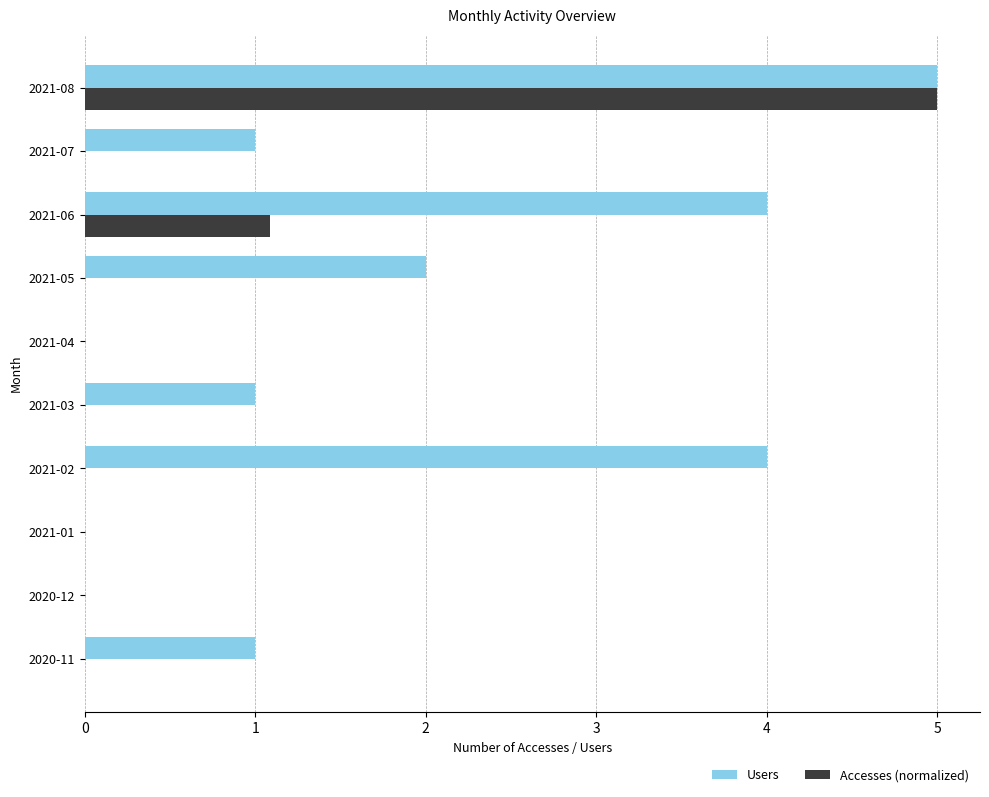

Is the value of Users at 2021-05 greater than the value of Accesses (normalized) at 2020-12?

Yes